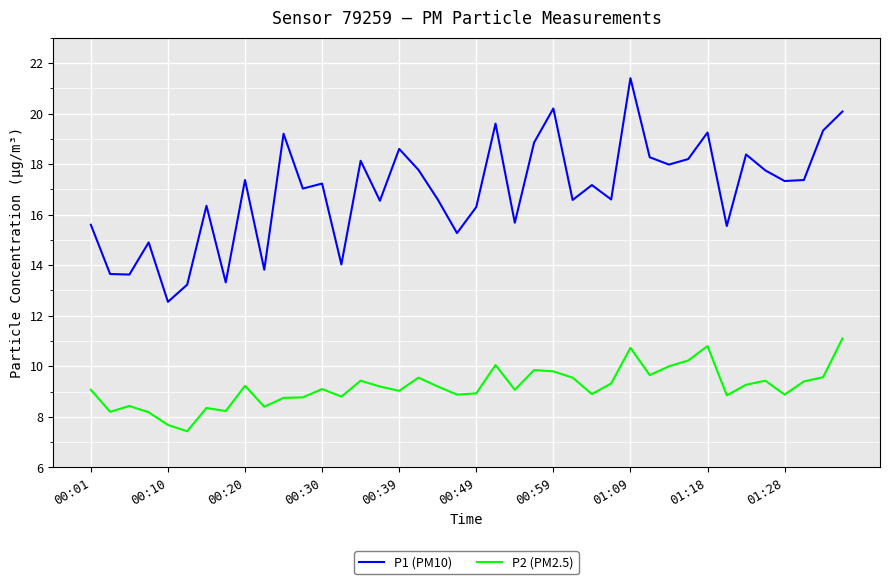

What is the average value of the P1 (PM10) series?

16.9